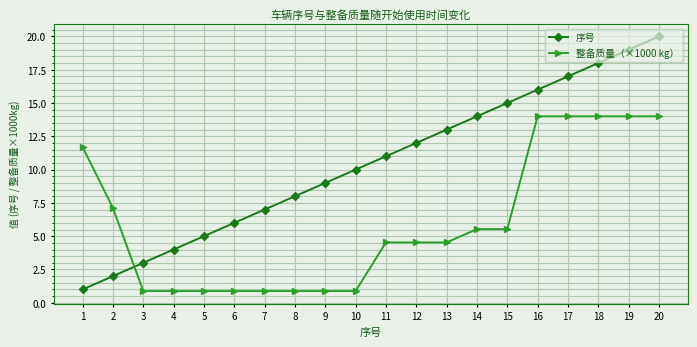

Rank the series by their maximum value, from highest to lowest.

序号, 整备质量（×1000 kg）